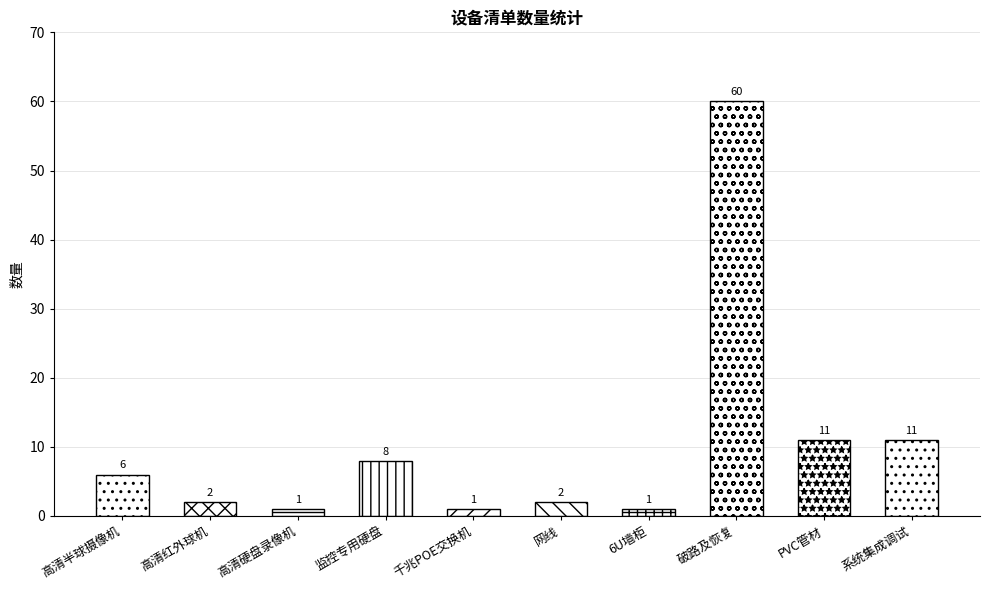

What is the ratio of the value at 6U墙柜 to the value at 高清红外球机?

0.5